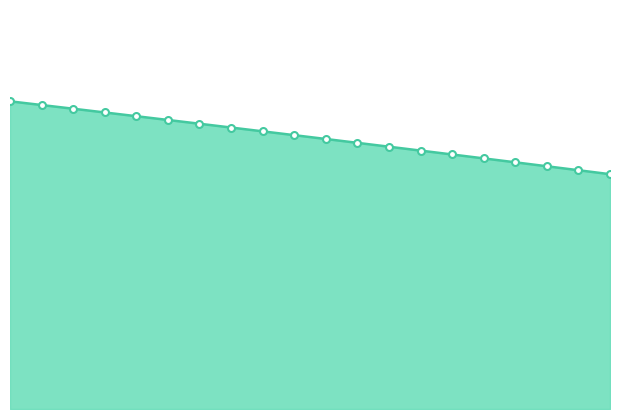

Does the chart have visible grid lines?

No